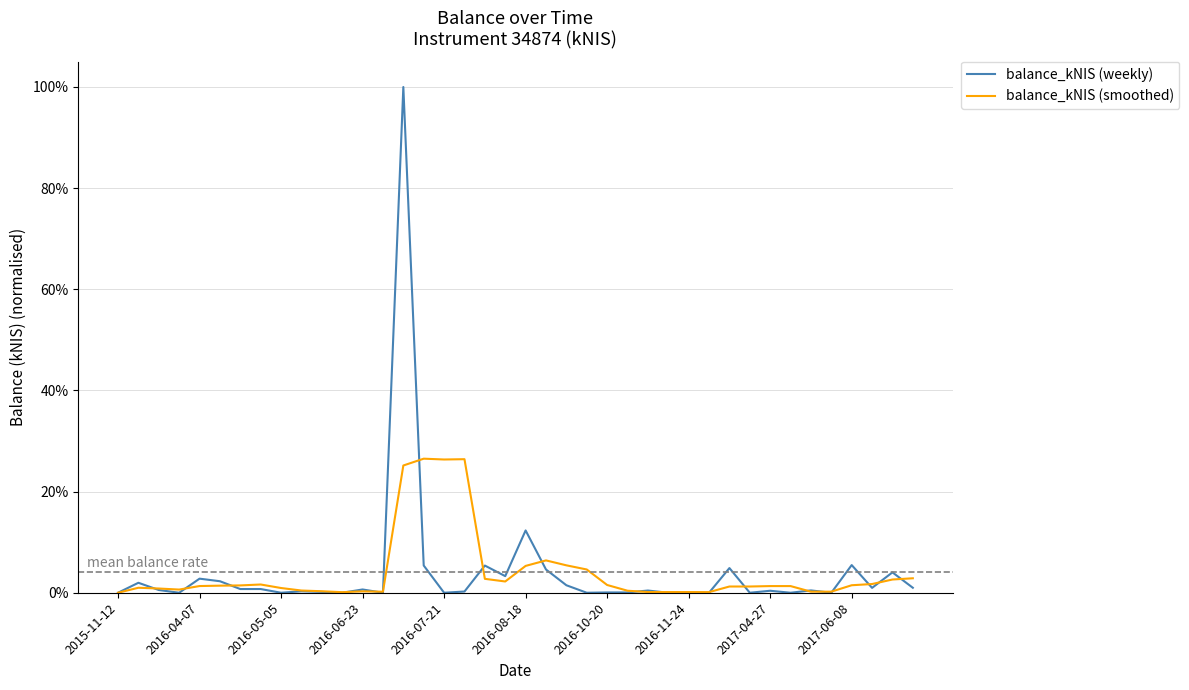

Is this an area chart (filled region under the line)?

No